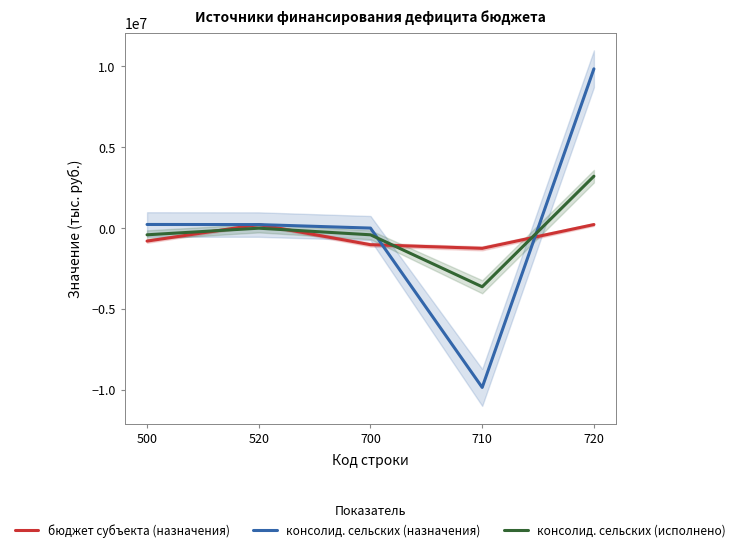

List the series in order of their overall mean, lowest first.

бюджет субъекта (назначения), консолид. сельских (исполнено), консолид. сельских (назначения)